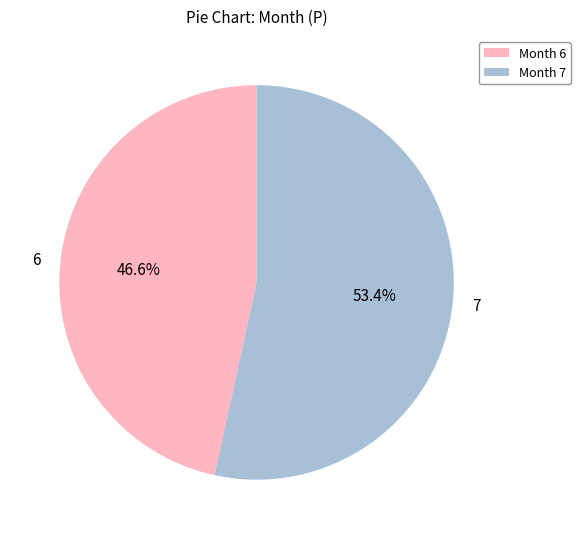

How many segments does this pie chart have?

2